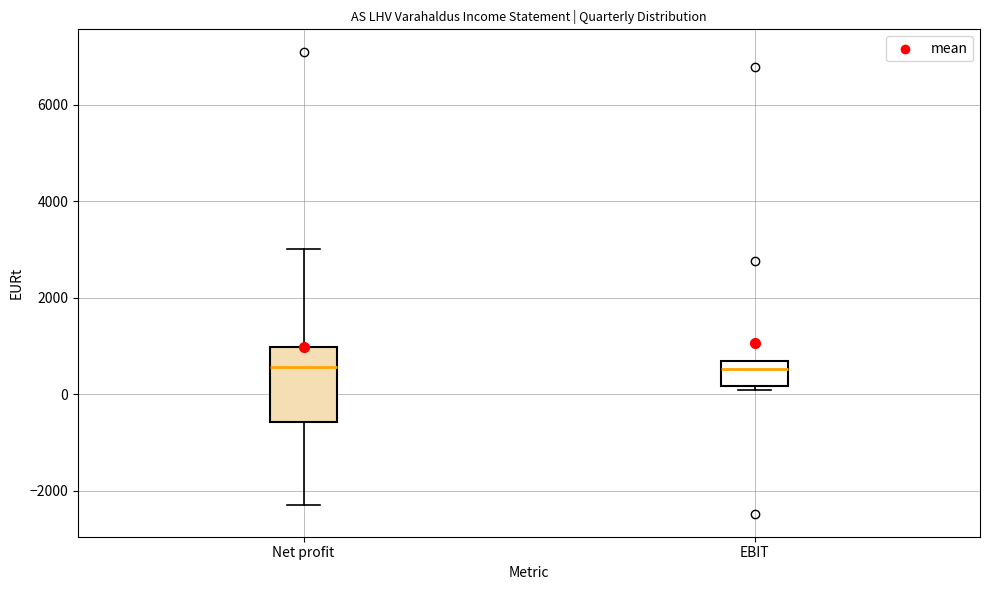

Reading left to right, read every box against the y-axis: the position of its median line, the range the box covers, and the ends of its whiskers. The values are not printed on the chart, so give them approximately, as read against the axis.

Net profit: median 600, box -600 to 1000, whiskers -2200 to 3000
EBIT: median 600 (just below the box's upper edge), box 200 to 600, whiskers 0 to 600